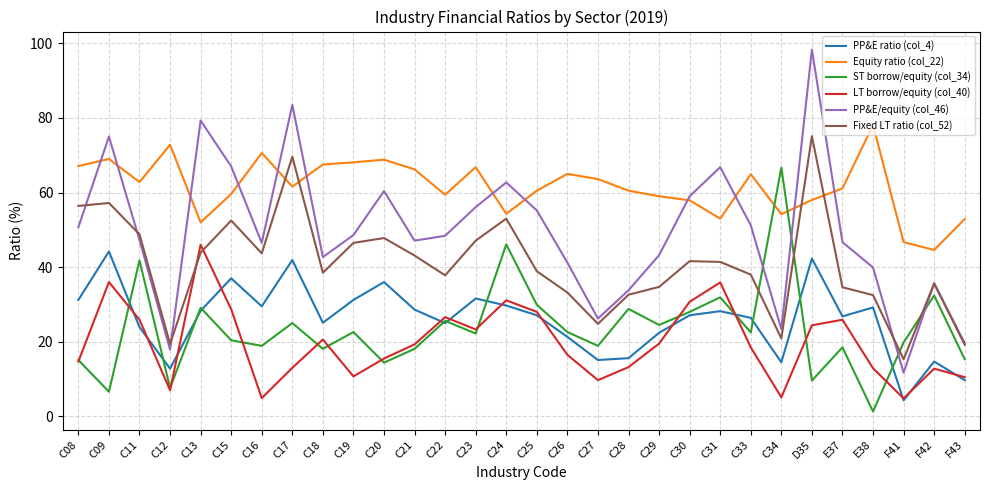

Is the value of ST borrow/equity (col_34) at C11 greater than the value of PP&E/equity (col_46) at C30?

No